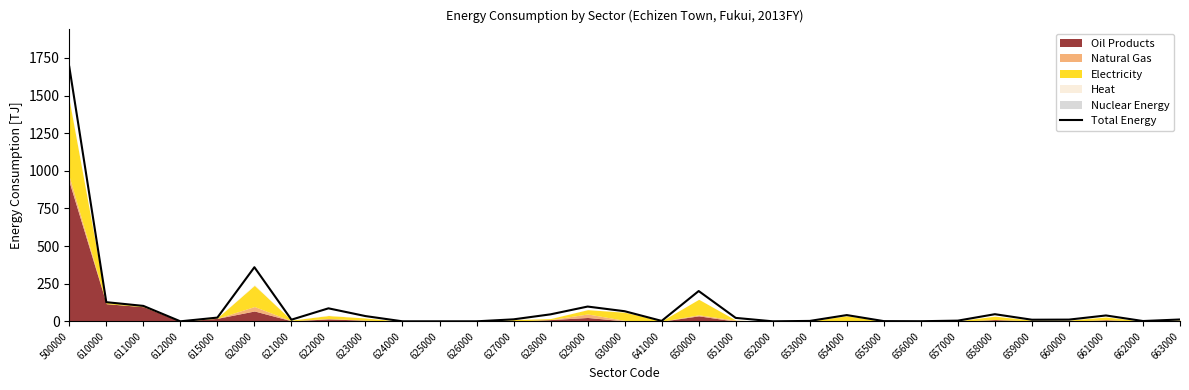

At which category does the chart reach its peak across all series?

500000